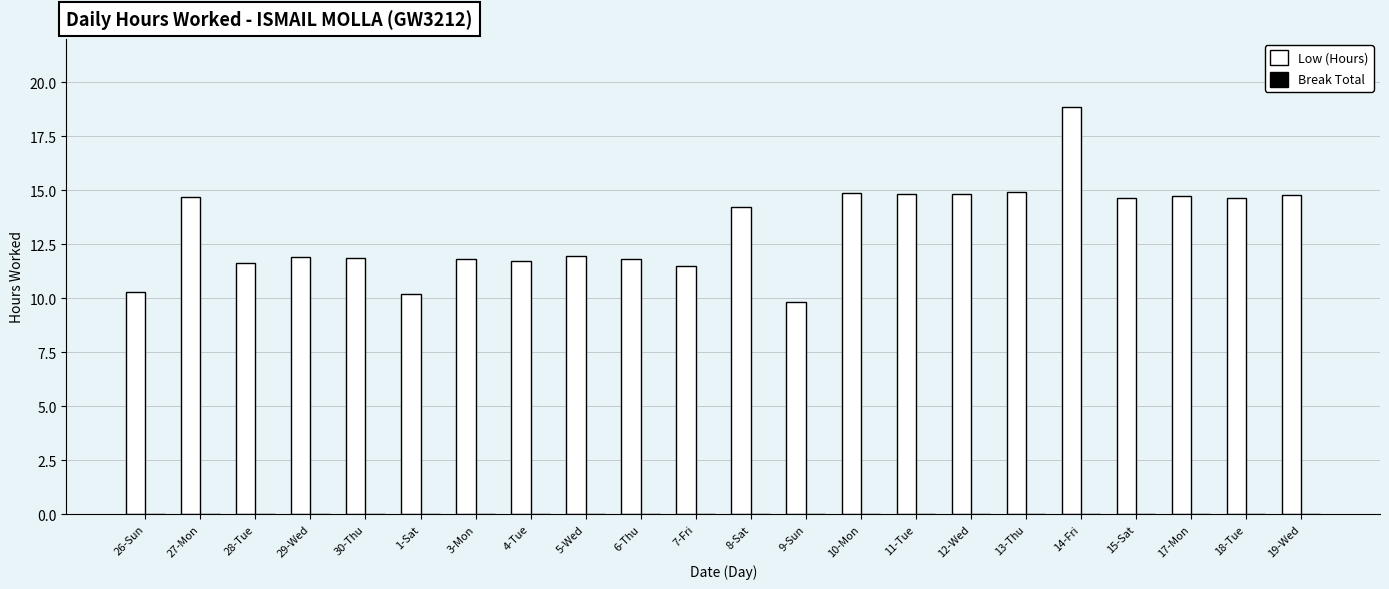

What value does the data have at 29-Wed?

11.9